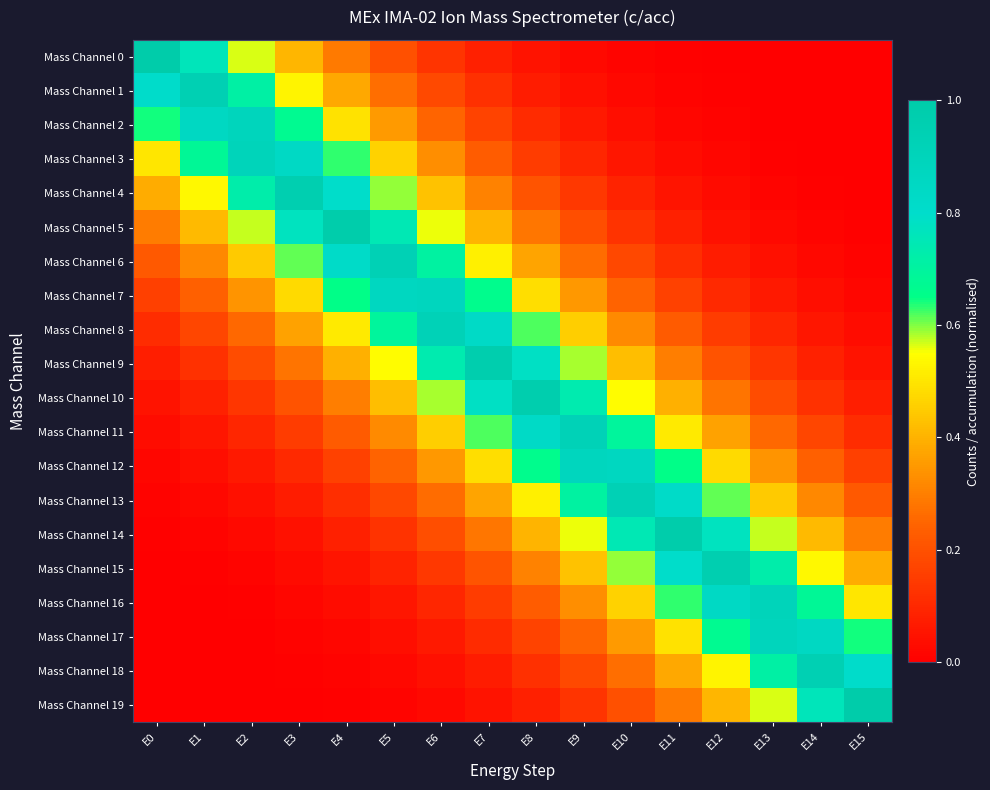

Reading right to left, transcribe all the data shown in this chart.

Mass Channel 0: E15=0.0	E14=0.0	E13=0.0	E12=0.0	E11=0.0	E10=0.0	E9=0.0	E8=0.0	E7=0.1	E6=0.1	E5=0.2	E4=0.3	E3=0.4	E2=0.6	E1=0.8	E0=1.0
Mass Channel 1: E15=0.0	E14=0.0	E13=0.0	E12=0.0	E11=0.0	E10=0.0	E9=0.0	E8=0.1	E7=0.1	E6=0.2	E5=0.3	E4=0.4	E3=0.5	E2=0.7	E1=0.9	E0=0.8
Mass Channel 2: E15=0.0	E14=0.0	E13=0.0	E12=0.0	E11=0.0	E10=0.0	E9=0.1	E8=0.1	E7=0.2	E6=0.2	E5=0.4	E4=0.5	E3=0.7	E2=0.9	E1=0.9	E0=0.6
Mass Channel 3: E15=0.0	E14=0.0	E13=0.0	E12=0.0	E11=0.0	E10=0.1	E9=0.1	E8=0.2	E7=0.2	E6=0.3	E5=0.5	E4=0.6	E3=0.8	E2=0.9	E1=0.7	E0=0.5
Mass Channel 4: E15=0.0	E14=0.0	E13=0.0	E12=0.0	E11=0.1	E10=0.1	E9=0.1	E8=0.2	E7=0.3	E6=0.4	E5=0.6	E4=0.8	E3=1.0	E2=0.7	E1=0.5	E0=0.4
Mass Channel 5: E15=0.0	E14=0.0	E13=0.0	E12=0.0	E11=0.1	E10=0.1	E9=0.2	E8=0.3	E7=0.4	E6=0.6	E5=0.7	E4=1.0	E3=0.8	E2=0.6	E1=0.4	E0=0.3
Mass Channel 6: E15=0.0	E14=0.0	E13=0.0	E12=0.1	E11=0.1	E10=0.2	E9=0.3	E8=0.4	E7=0.5	E6=0.7	E5=0.9	E4=0.8	E3=0.6	E2=0.4	E1=0.3	E0=0.2
Mass Channel 7: E15=0.0	E14=0.0	E13=0.1	E12=0.1	E11=0.2	E10=0.2	E9=0.3	E8=0.5	E7=0.7	E6=0.9	E5=0.9	E4=0.7	E3=0.5	E2=0.3	E1=0.2	E0=0.2
Mass Channel 8: E15=0.0	E14=0.1	E13=0.1	E12=0.1	E11=0.2	E10=0.3	E9=0.5	E8=0.6	E7=0.8	E6=0.9	E5=0.7	E4=0.5	E3=0.4	E2=0.3	E1=0.2	E0=0.1
Mass Channel 9: E15=0.1	E14=0.1	E13=0.1	E12=0.2	E11=0.3	E10=0.4	E9=0.6	E8=0.8	E7=1.0	E6=0.7	E5=0.5	E4=0.4	E3=0.3	E2=0.2	E1=0.1	E0=0.1
Mass Channel 10: E15=0.1	E14=0.1	E13=0.2	E12=0.3	E11=0.4	E10=0.5	E9=0.7	E8=1.0	E7=0.8	E6=0.6	E5=0.4	E4=0.3	E3=0.2	E2=0.1	E1=0.1	E0=0.1
Mass Channel 11: E15=0.1	E14=0.2	E13=0.3	E12=0.4	E11=0.5	E10=0.7	E9=0.9	E8=0.8	E7=0.6	E6=0.5	E5=0.3	E4=0.2	E3=0.1	E2=0.1	E1=0.1	E0=0.0
Mass Channel 12: E15=0.2	E14=0.2	E13=0.3	E12=0.5	E11=0.7	E10=0.9	E9=0.9	E8=0.7	E7=0.5	E6=0.3	E5=0.2	E4=0.2	E3=0.1	E2=0.1	E1=0.0	E0=0.0
Mass Channel 13: E15=0.2	E14=0.3	E13=0.4	E12=0.6	E11=0.8	E10=0.9	E9=0.7	E8=0.5	E7=0.4	E6=0.3	E5=0.2	E4=0.1	E3=0.1	E2=0.0	E1=0.0	E0=0.0
Mass Channel 14: E15=0.3	E14=0.4	E13=0.6	E12=0.8	E11=1.0	E10=0.7	E9=0.6	E8=0.4	E7=0.3	E6=0.2	E5=0.1	E4=0.1	E3=0.0	E2=0.0	E1=0.0	E0=0.0
Mass Channel 15: E15=0.4	E14=0.5	E13=0.7	E12=1.0	E11=0.8	E10=0.6	E9=0.4	E8=0.3	E7=0.2	E6=0.1	E5=0.1	E4=0.1	E3=0.0	E2=0.0	E1=0.0	E0=0.0
Mass Channel 16: E15=0.5	E14=0.7	E13=0.9	E12=0.8	E11=0.6	E10=0.5	E9=0.3	E8=0.2	E7=0.2	E6=0.1	E5=0.1	E4=0.0	E3=0.0	E2=0.0	E1=0.0	E0=0.0
Mass Channel 17: E15=0.6	E14=0.9	E13=0.9	E12=0.7	E11=0.5	E10=0.4	E9=0.2	E8=0.2	E7=0.1	E6=0.1	E5=0.0	E4=0.0	E3=0.0	E2=0.0	E1=0.0	E0=0.0
Mass Channel 18: E15=0.8	E14=0.9	E13=0.7	E12=0.5	E11=0.4	E10=0.3	E9=0.2	E8=0.1	E7=0.1	E6=0.0	E5=0.0	E4=0.0	E3=0.0	E2=0.0	E1=0.0	E0=0.0
Mass Channel 19: E15=1.0	E14=0.8	E13=0.6	E12=0.4	E11=0.3	E10=0.2	E9=0.1	E8=0.1	E7=0.0	E6=0.0	E5=0.0	E4=0.0	E3=0.0	E2=0.0	E1=0.0	E0=0.0